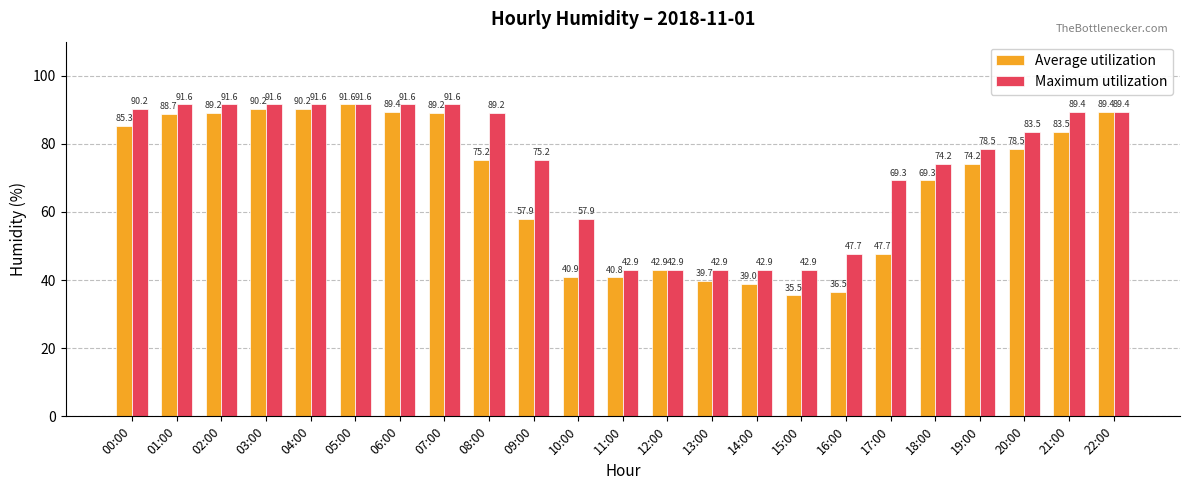

What are all the series names shown in the legend?

Average utilization, Maximum utilization